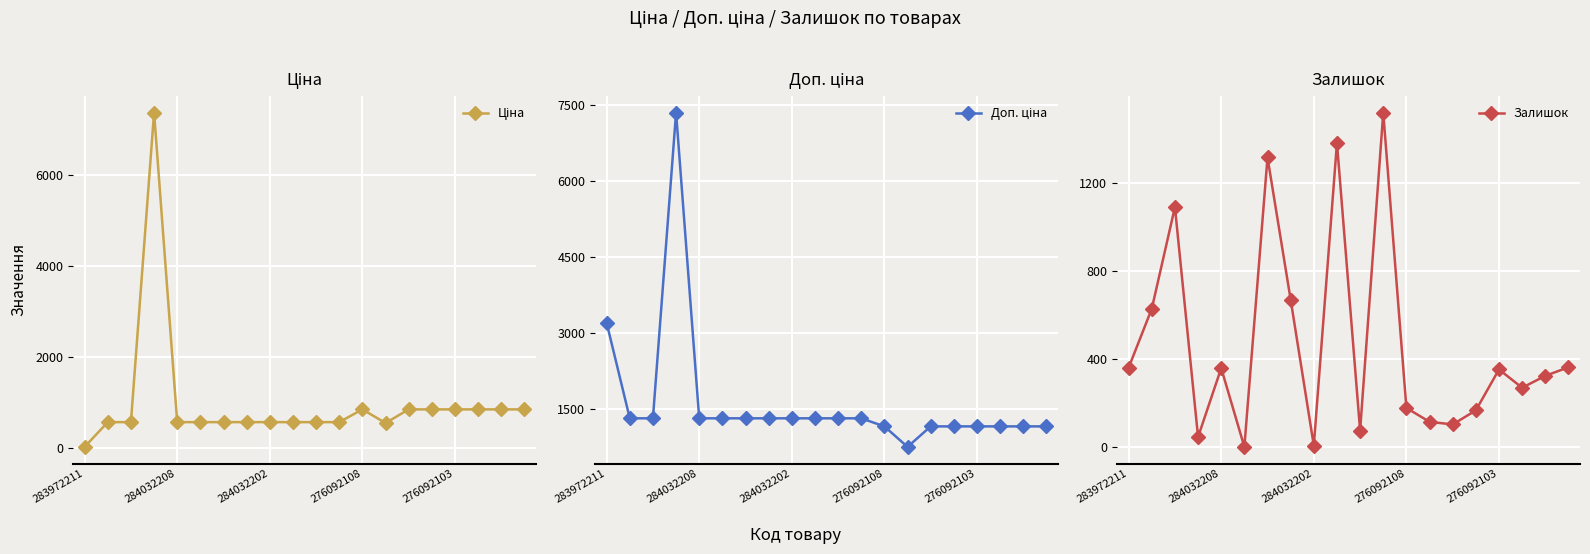

In Залишок, how many points are higher than both neighbors (excluding endpoints)?

6